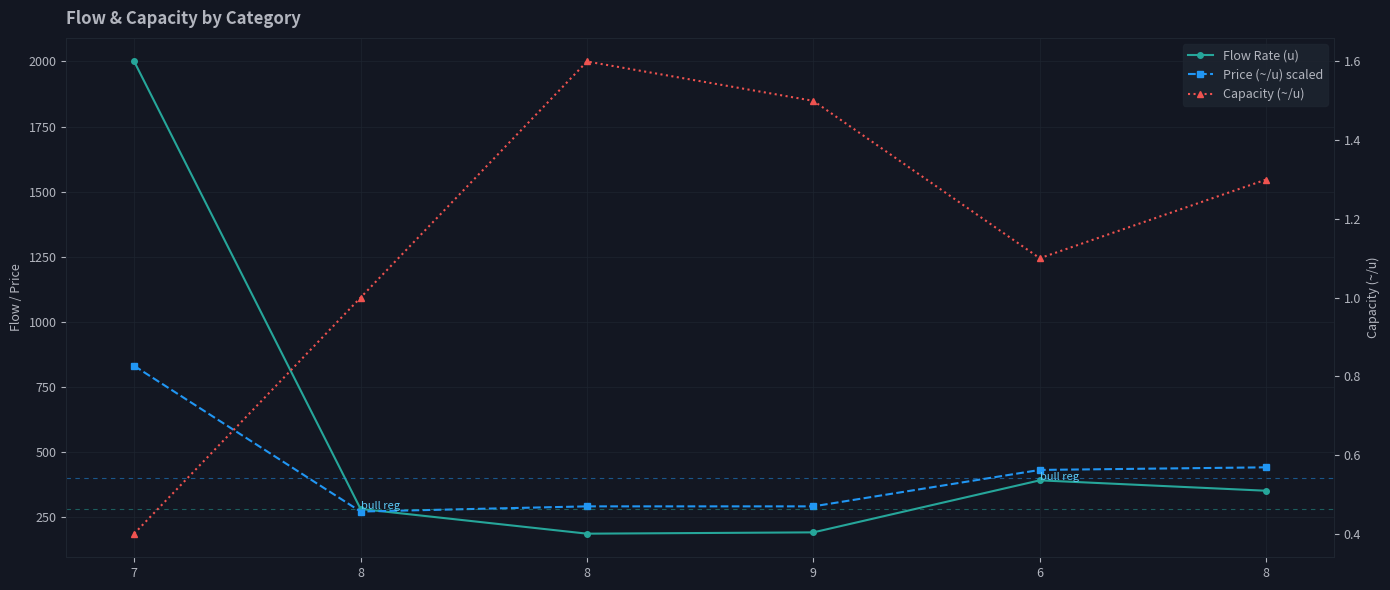

True or false: Price (~/u) scaled has a value of 113.2 at 9.

False